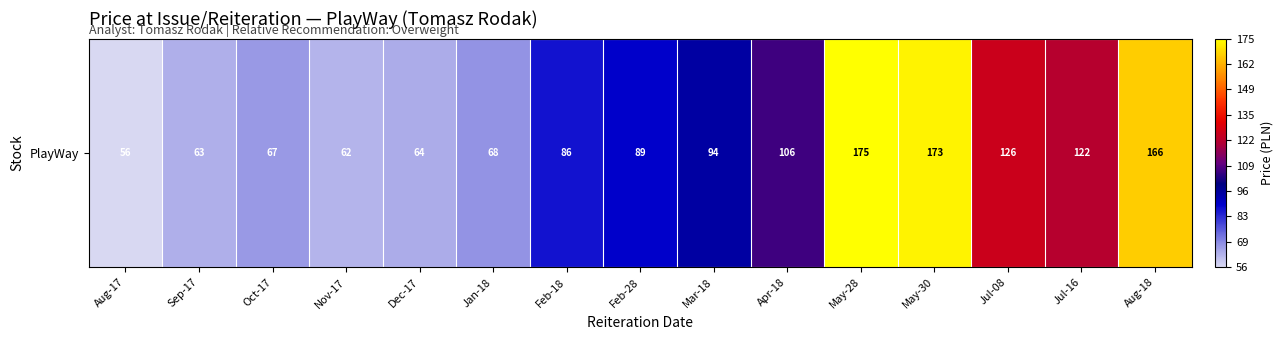

What is the greatest value displayed?

175.0